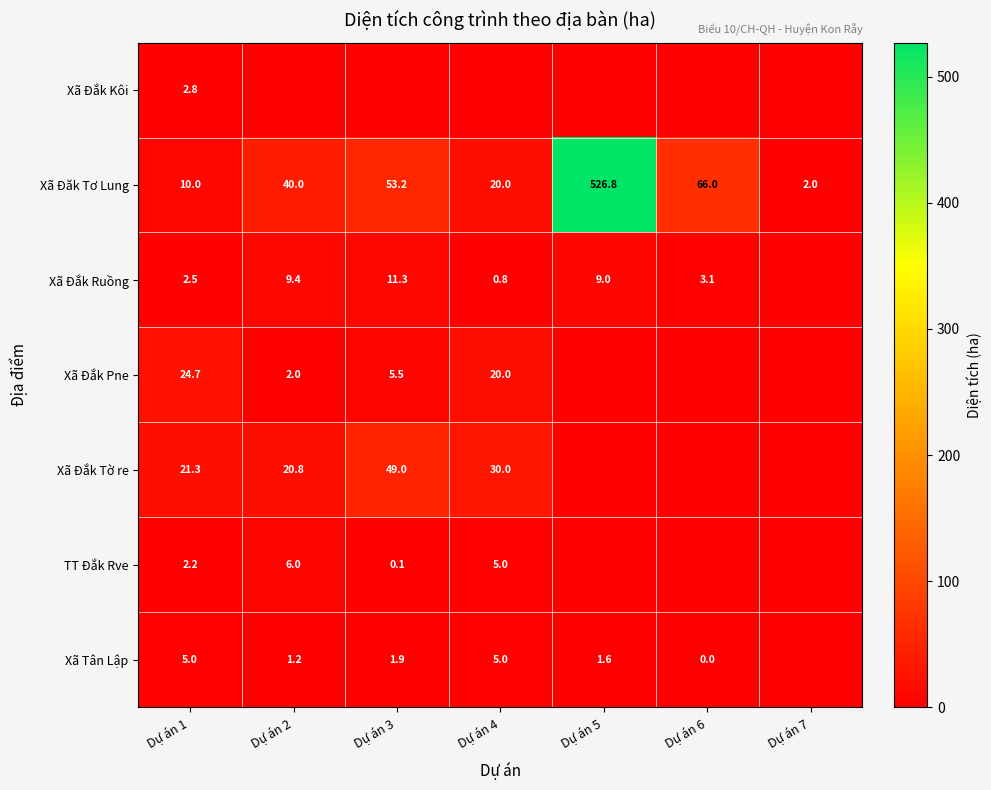

What is the difference between the Xã Đắk Ruồng values at Dự án 4 and Dự án 2?

8.6